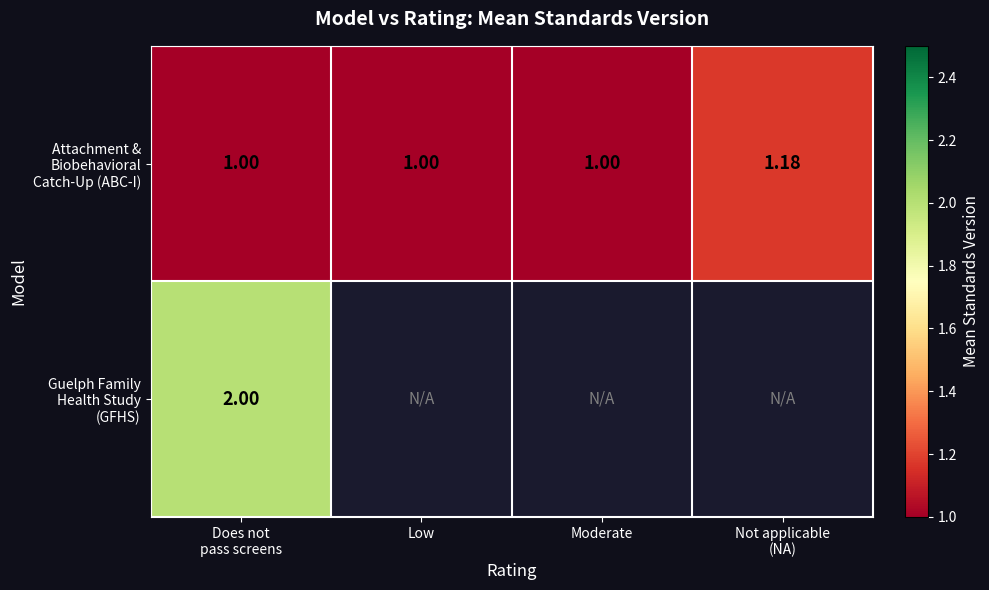

At which category is the sum across all series the highest?

Does not
pass screens